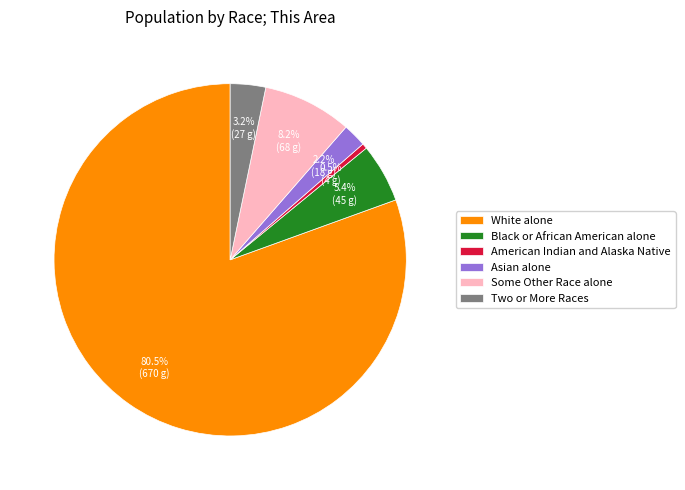

Combined, what portion of the pie is Black or African American alone and Some Other Race alone?

13.6%